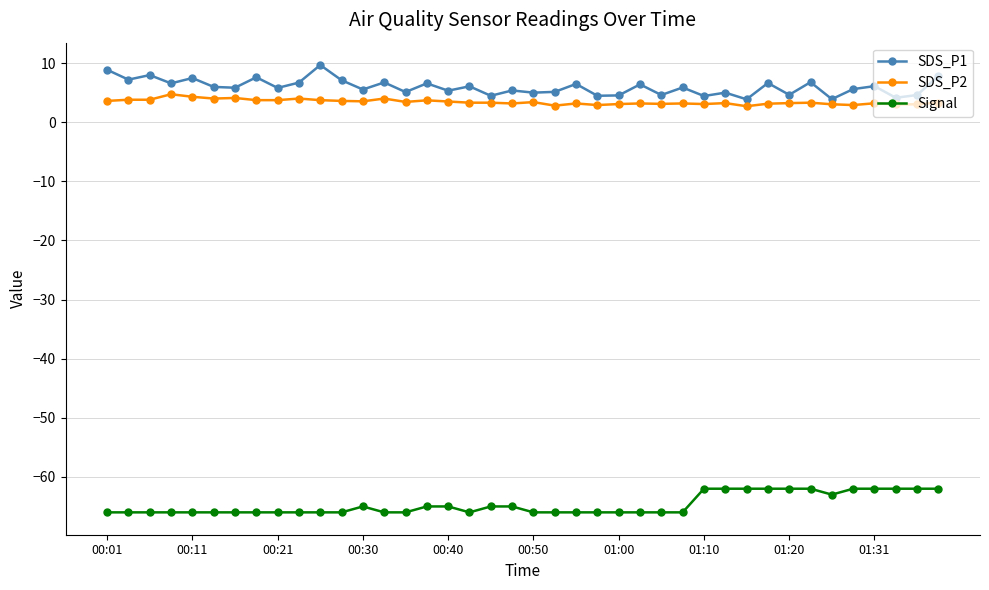

True or false: Signal has more than 0 points higher than both neighbors.

True